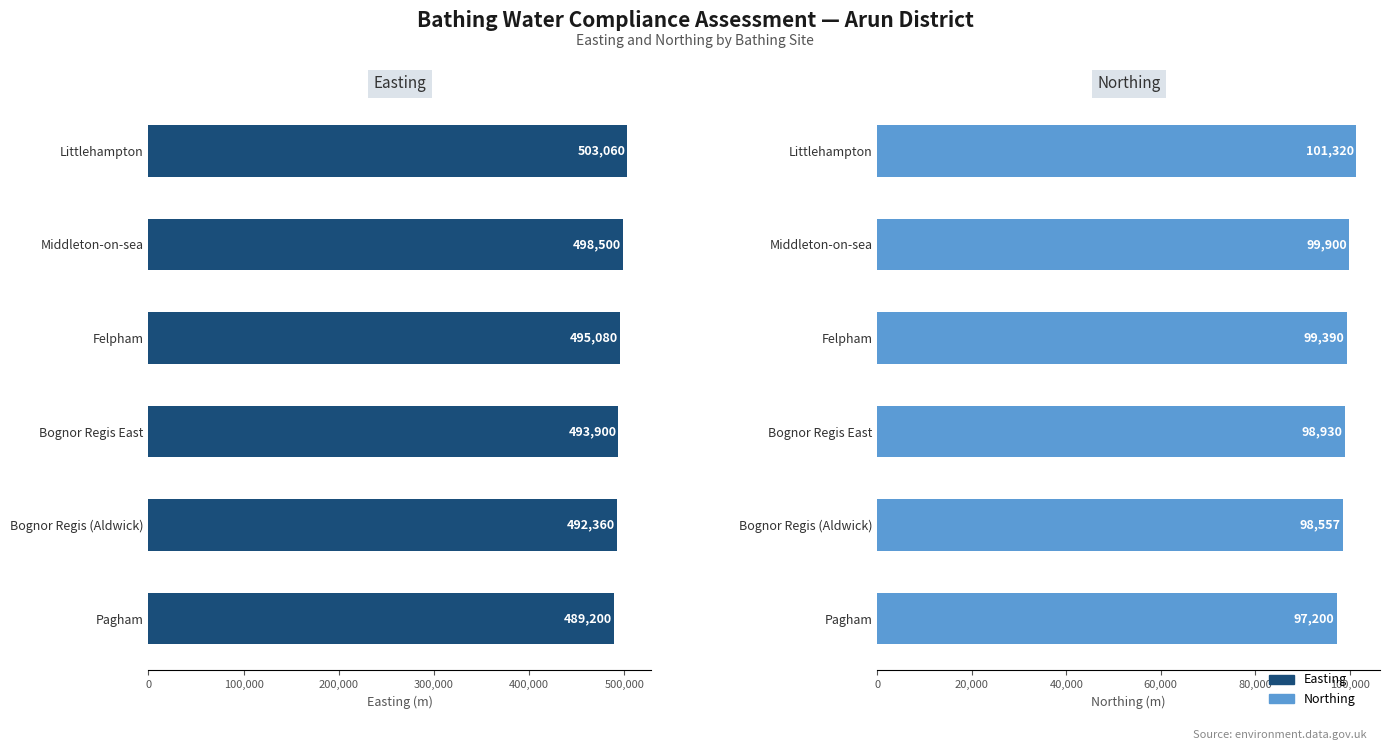

What position from the left is Bognor Regis (Aldwick)?

5